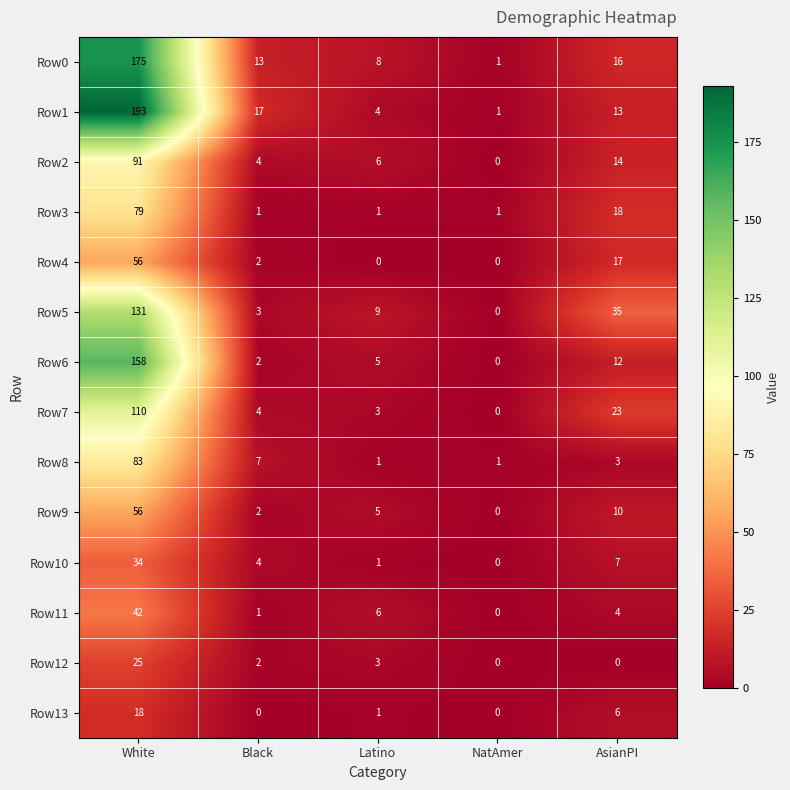

List the labels in order of Row6 value, largest first.

White, AsianPI, Latino, Black, NatAmer